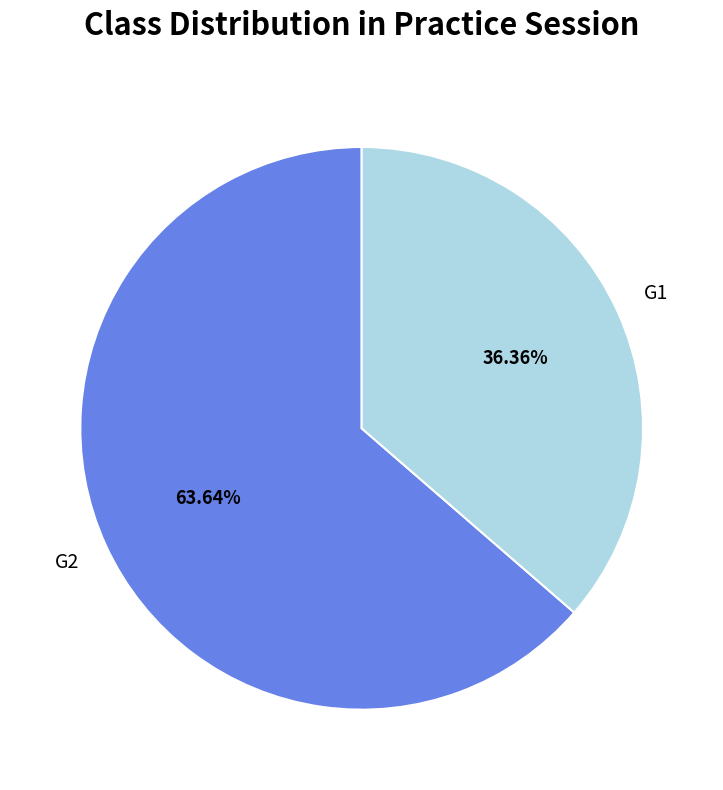

Which category has the biggest portion of the pie?

G2